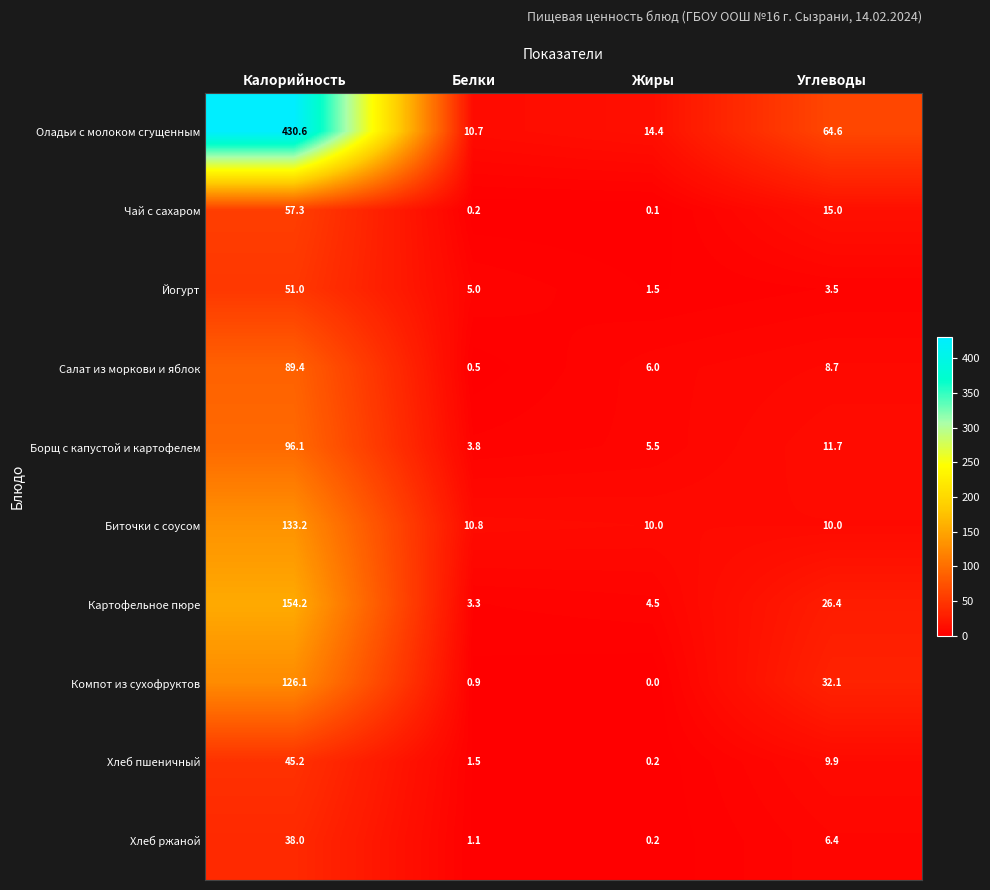

Which category has the highest value across all series?

Калорийность